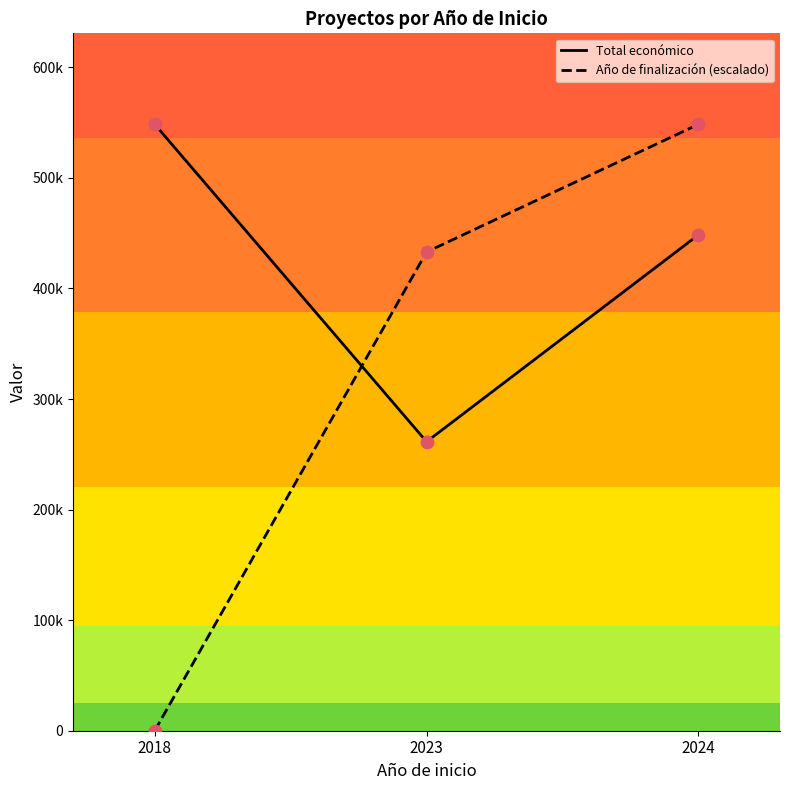

Which series has the largest total across all categories?

Total económico